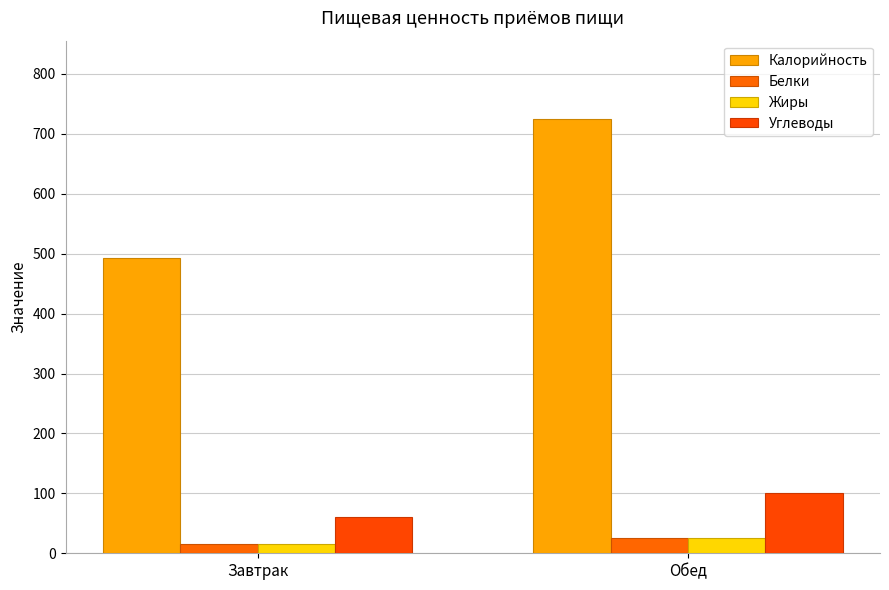

The value of Жиры at Завтрак is 27.3. True or false?

False